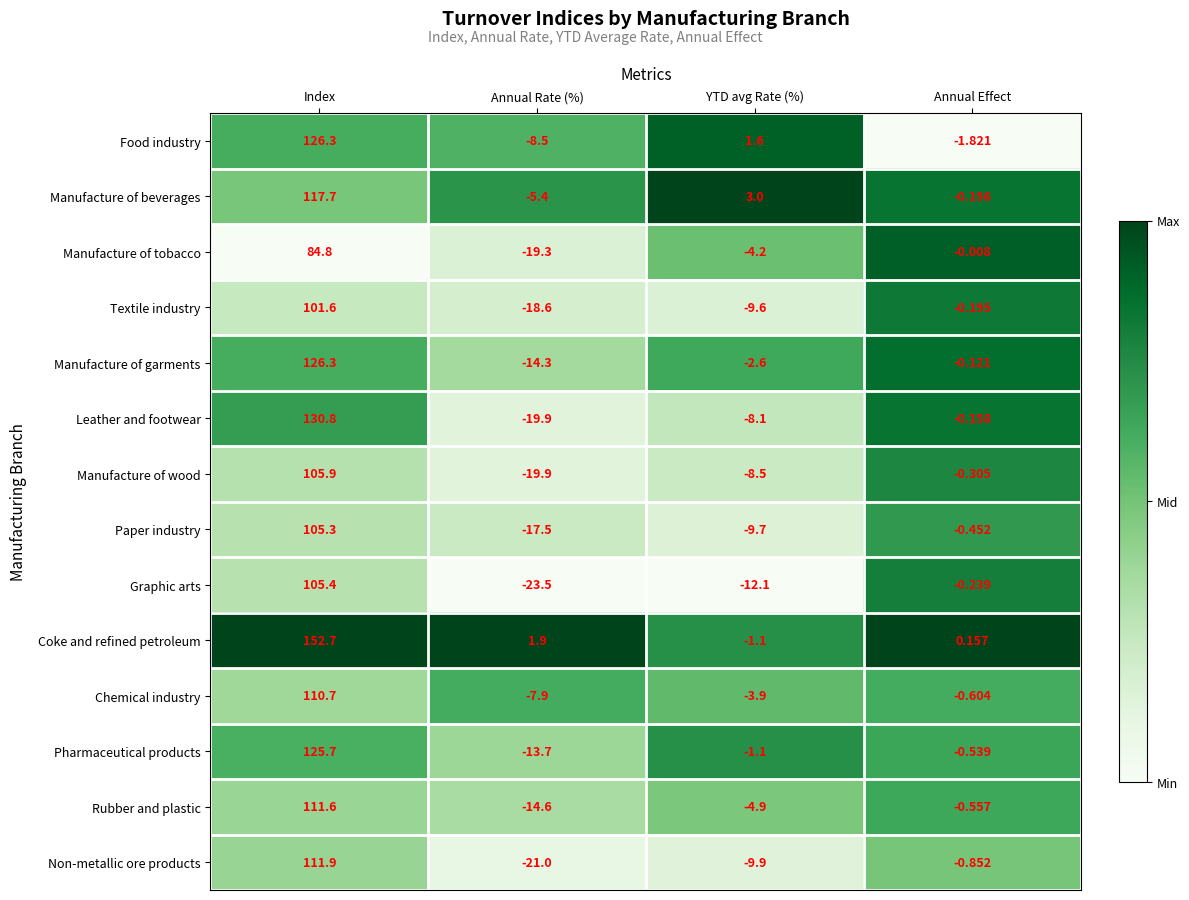

List the labels in order of Manufacture of garments value, largest first.

Index, Annual Effect, YTD avg Rate (%), Annual Rate (%)